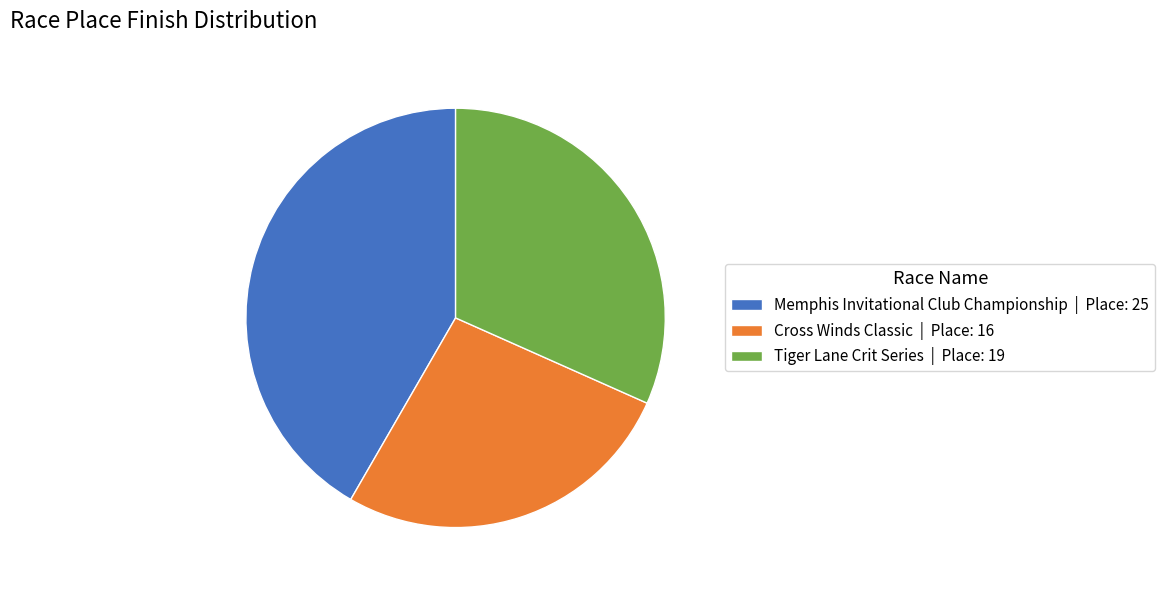

Do Memphis Invitational Club Championship | Place: 25 and Cross Winds Classic | Place: 16 together represent more than half of the pie?

Yes